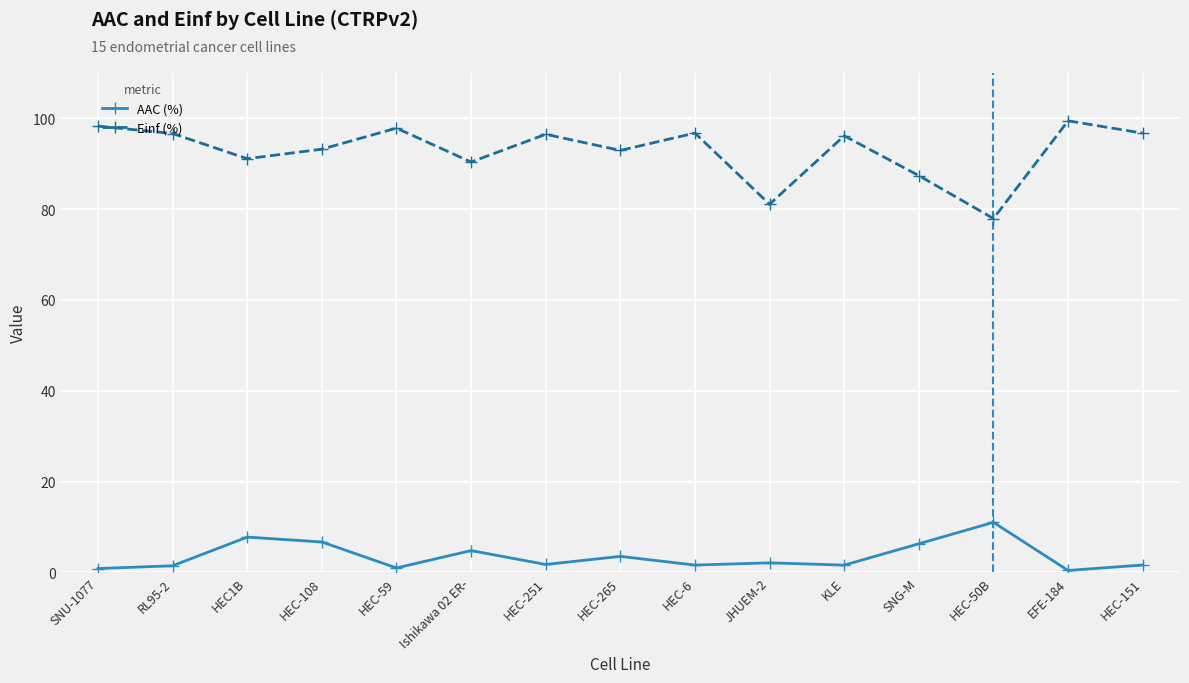

Which series has the largest total across all categories?

Einf (%)